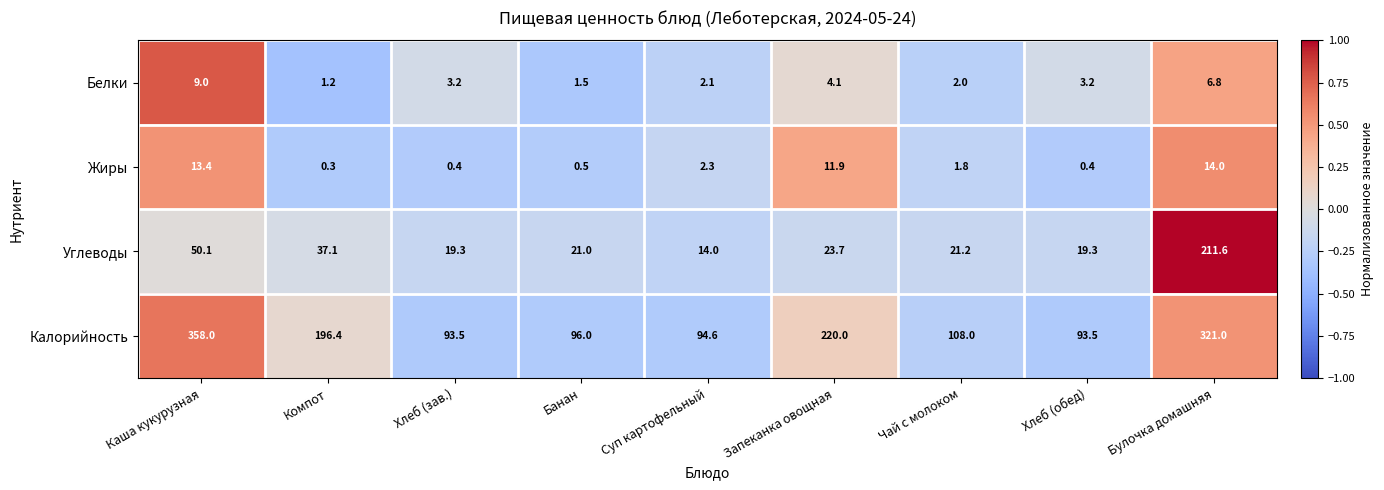

What is the spread (max minus min) of values at Запеканка овощная?

215.9